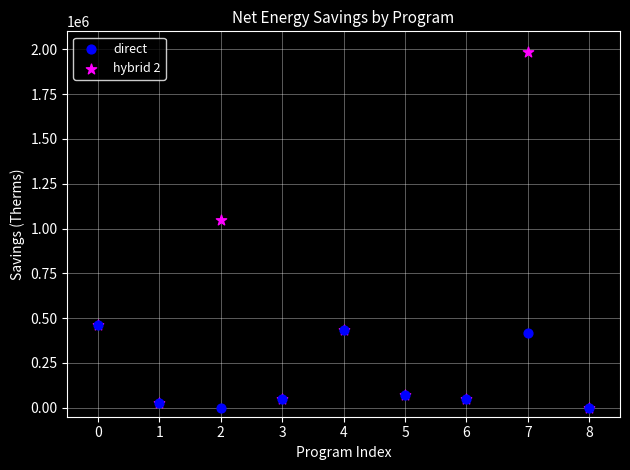

Which series has the widest spread of Y values?

hybrid 2